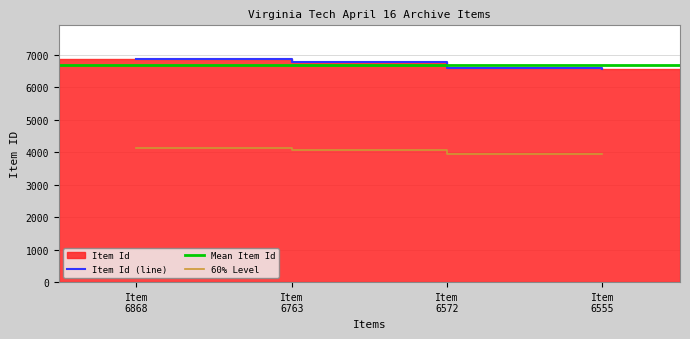

True or false: 60% Level has more than 2 interior local peaks.

False